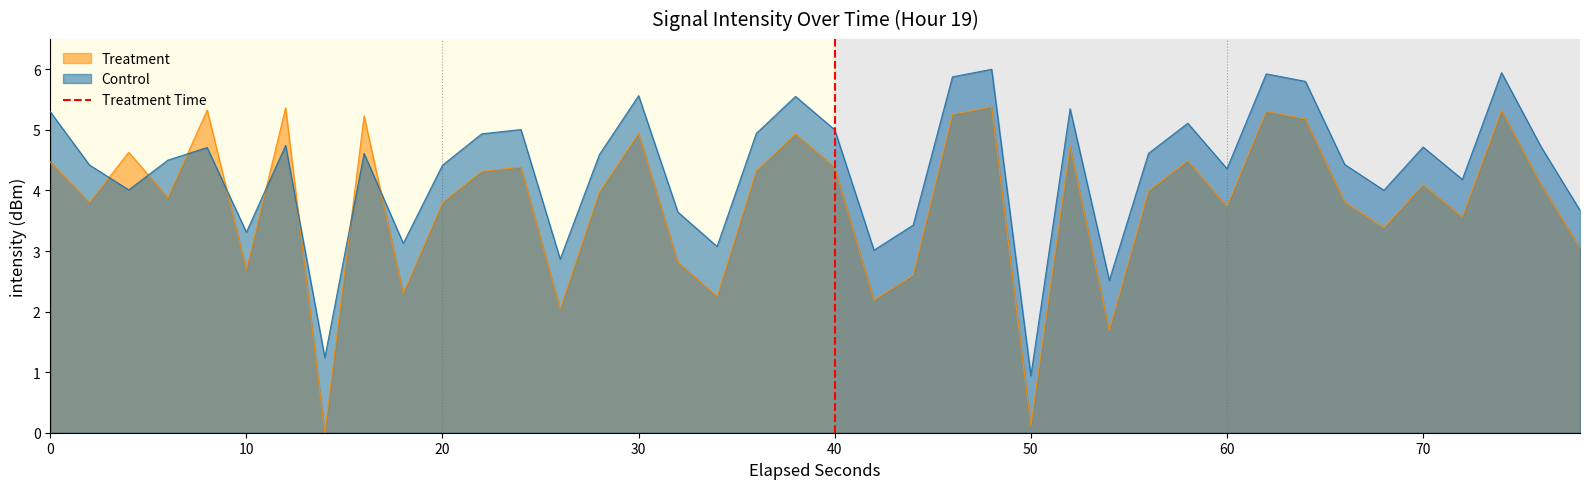

How many intersections are there between Treatment and Control?

8